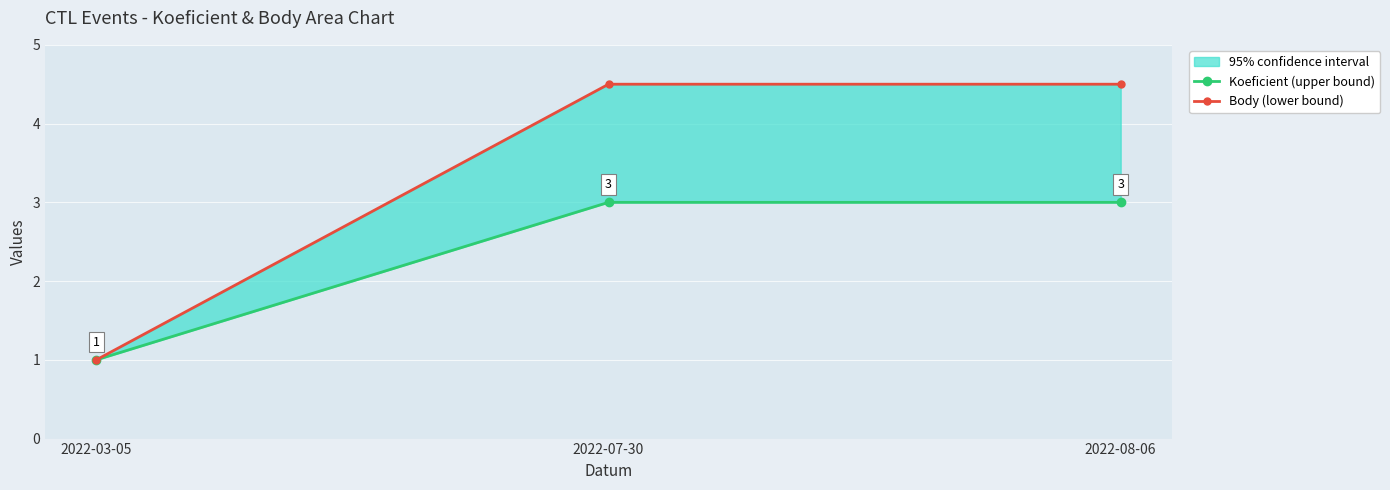

What is the label of the 2nd point from the left?

2022-07-30